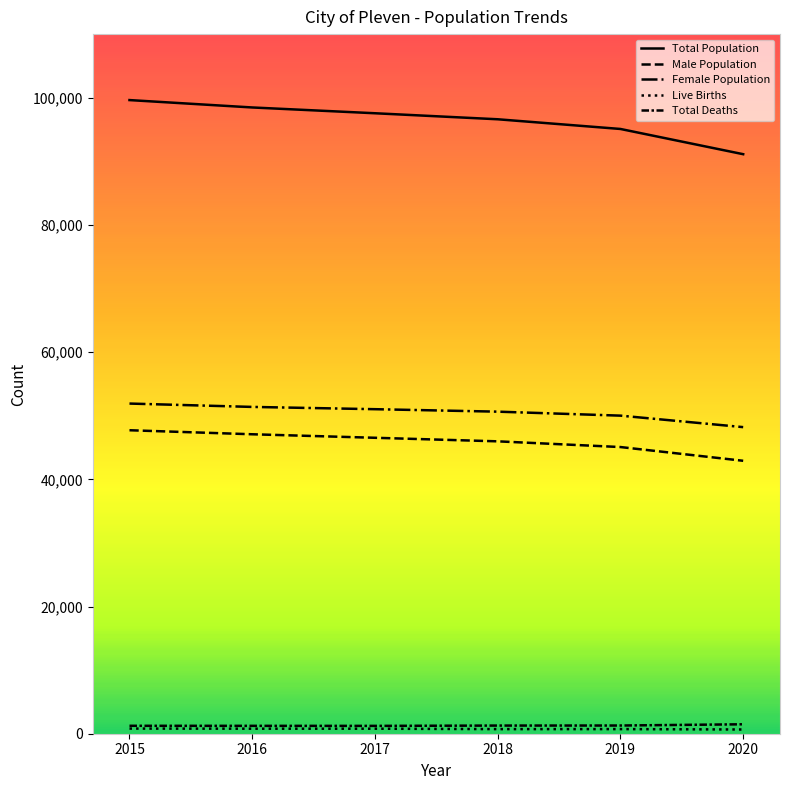

What is the difference between the Male Population values at 2017 and 2019?

1457